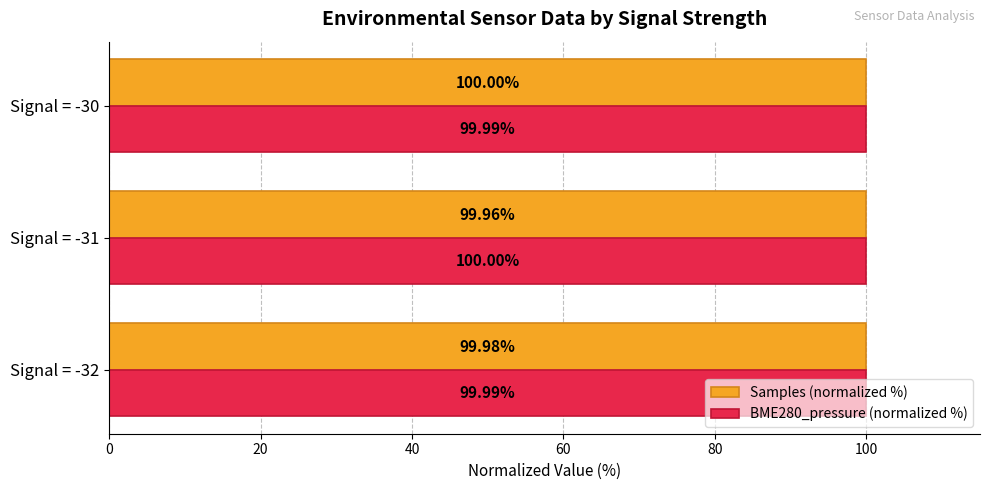

Rank the series by their average value, from highest to lowest.

BME280_pressure (normalized %), Samples (normalized %)